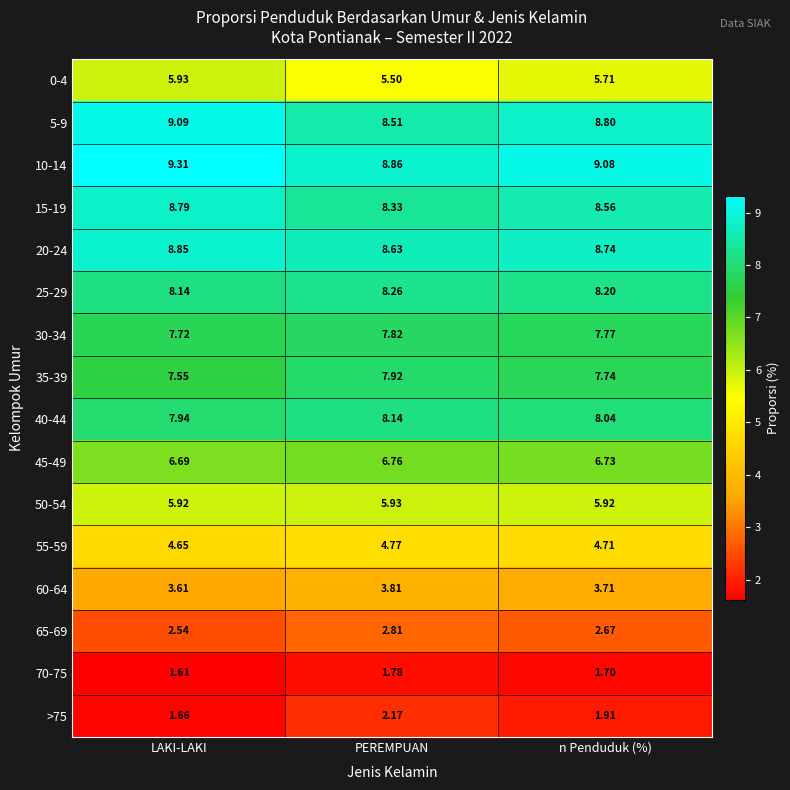

Rank the series at LAKI-LAKI from highest to lowest value.

10-14, 5-9, 20-24, 15-19, 25-29, 40-44, 30-34, 35-39, 45-49, 0-4, 50-54, 55-59, 60-64, 65-69, >75, 70-75